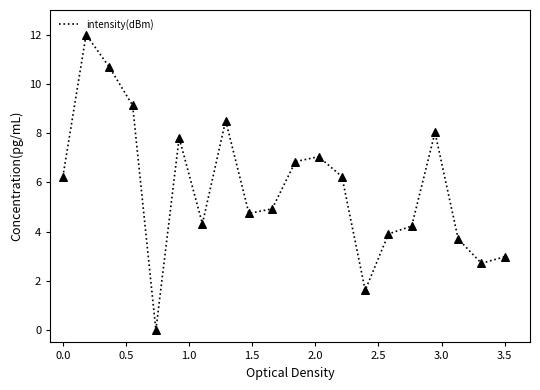

What is the greatest value displayed?

12.0